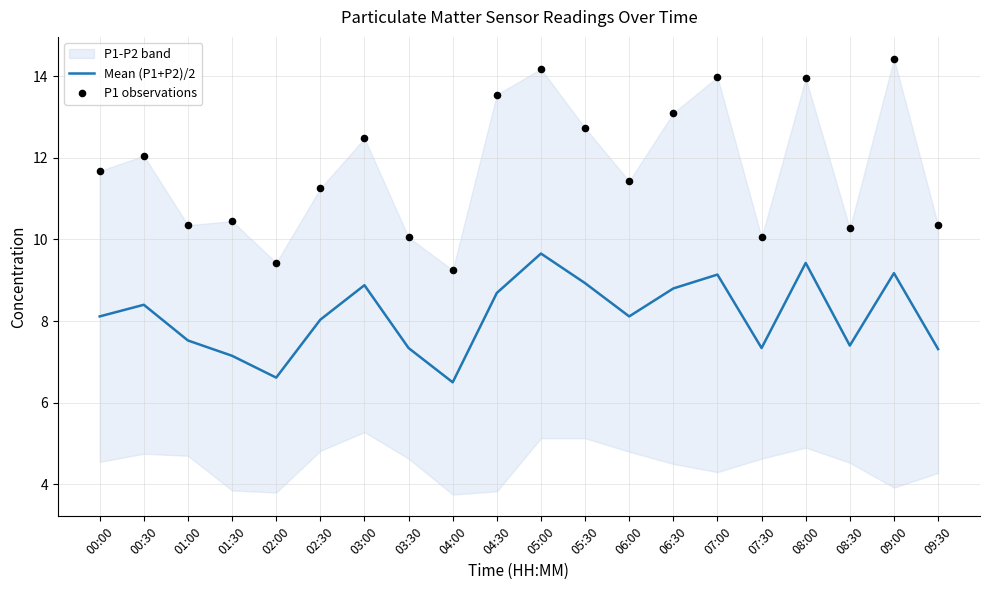

Is it true that Mean (P1+P2)/2 equals 10.9 at 02:00?

False